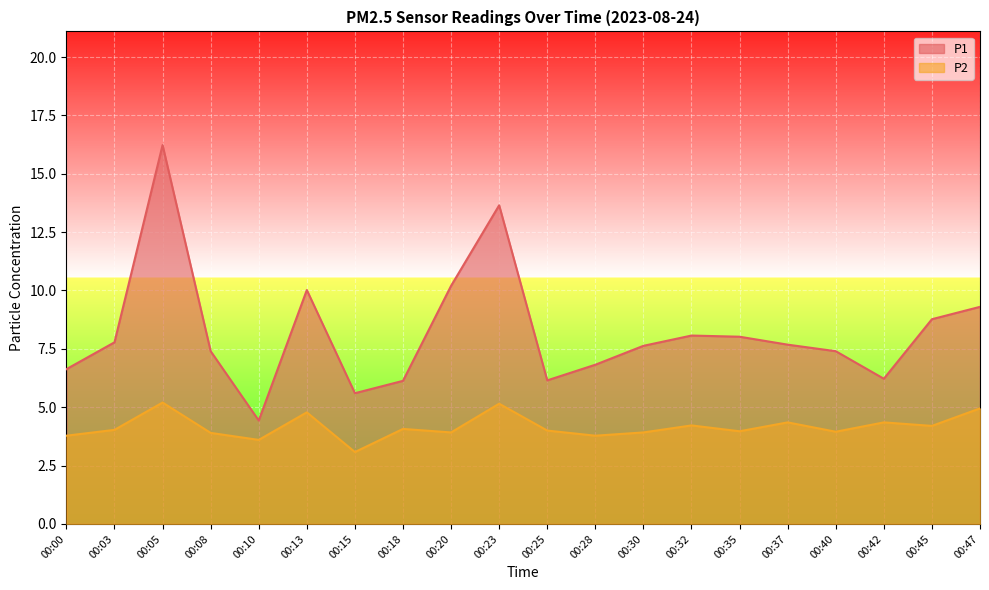

Where is the first local minimum for P1?

00:10